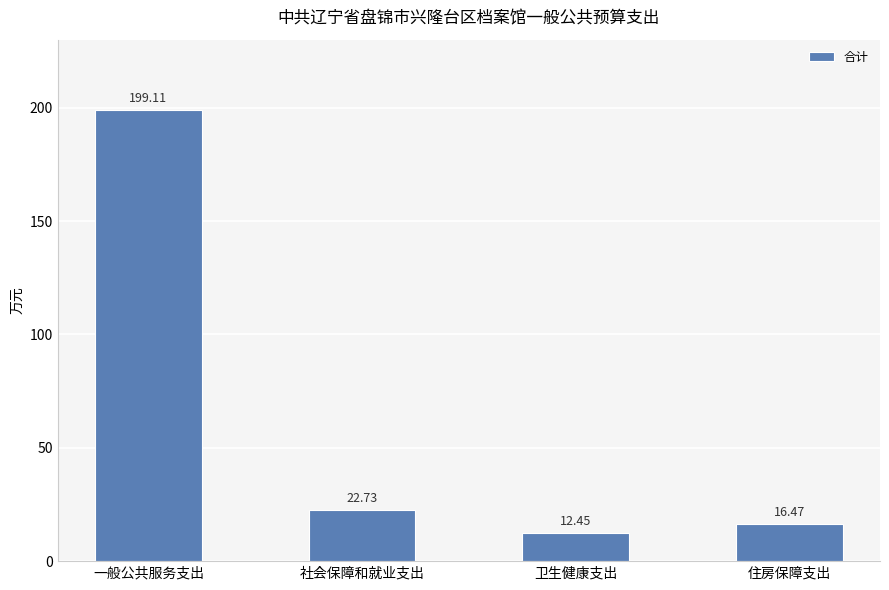

What is the ratio of the value at 社会保障和就业支出 to the value at 住房保障支出?

1.4